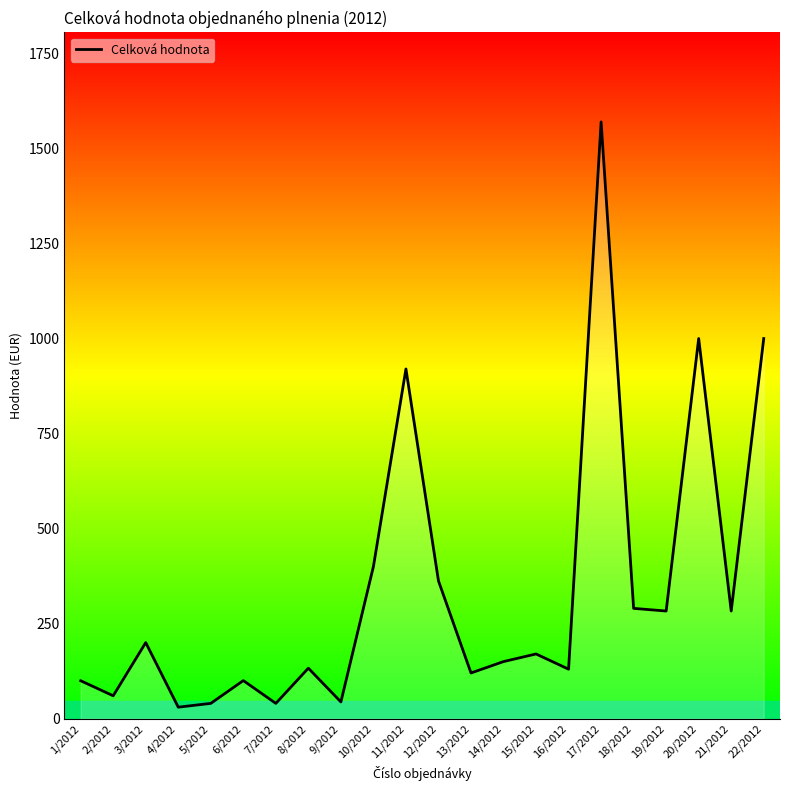

Approximately how many times larger is the value at 3/2012 compared to 9/2012?

4.6